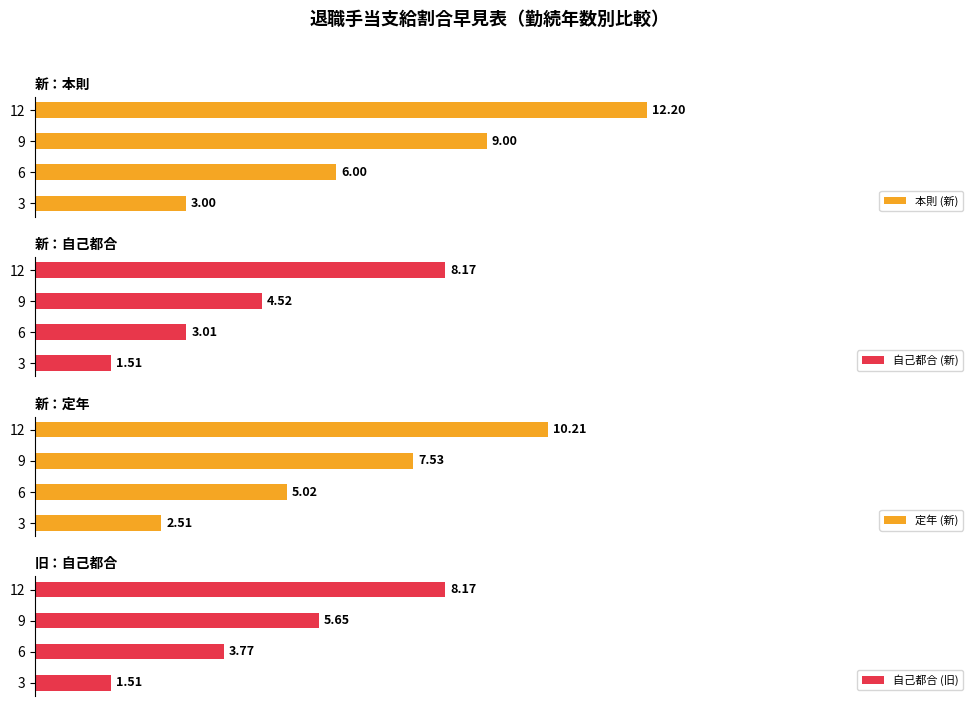

What is the difference between the second highest and second lowest values in the 自己都合 (旧) series?

1.9